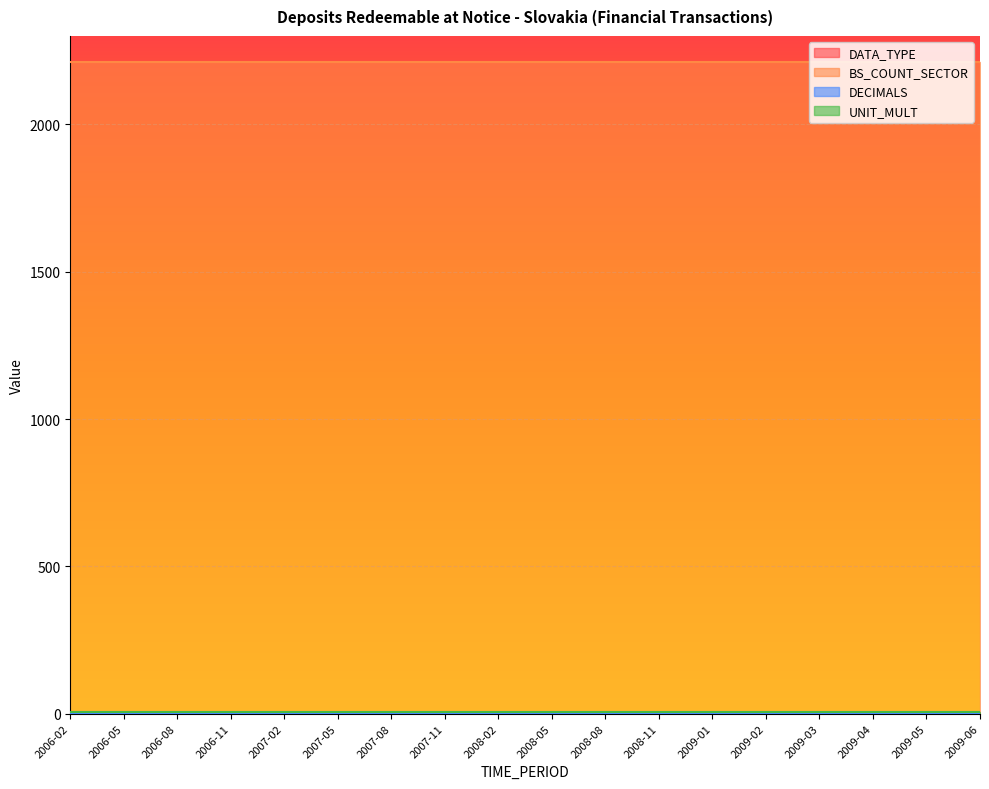

Reading right to left, transcribe all the data shown in this chart.

DATA_TYPE: 2009-06=4	2009-05=4	2009-04=4	2009-03=4	2009-02=4	2009-01=4	2008-11=4	2008-08=4	2008-05=4	2008-02=4	2007-11=4	2007-08=4	2007-05=4	2007-02=4	2006-11=4	2006-08=4	2006-05=4	2006-02=4
BS_COUNT_SECTOR: 2009-06=2210	2009-05=2210	2009-04=2210	2009-03=2210	2009-02=2210	2009-01=2210	2008-11=2210	2008-08=2210	2008-05=2210	2008-02=2210	2007-11=2210	2007-08=2210	2007-05=2210	2007-02=2210	2006-11=2210	2006-08=2210	2006-05=2210	2006-02=2210
DECIMALS: 2009-06=0	2009-05=0	2009-04=0	2009-03=0	2009-02=0	2009-01=0	2008-11=0	2008-08=0	2008-05=0	2008-02=0	2007-11=0	2007-08=0	2007-05=0	2007-02=0	2006-11=0	2006-08=0	2006-05=0	2006-02=0
UNIT_MULT: 2009-06=6	2009-05=6	2009-04=6	2009-03=6	2009-02=6	2009-01=6	2008-11=6	2008-08=6	2008-05=6	2008-02=6	2007-11=6	2007-08=6	2007-05=6	2007-02=6	2006-11=6	2006-08=6	2006-05=6	2006-02=6